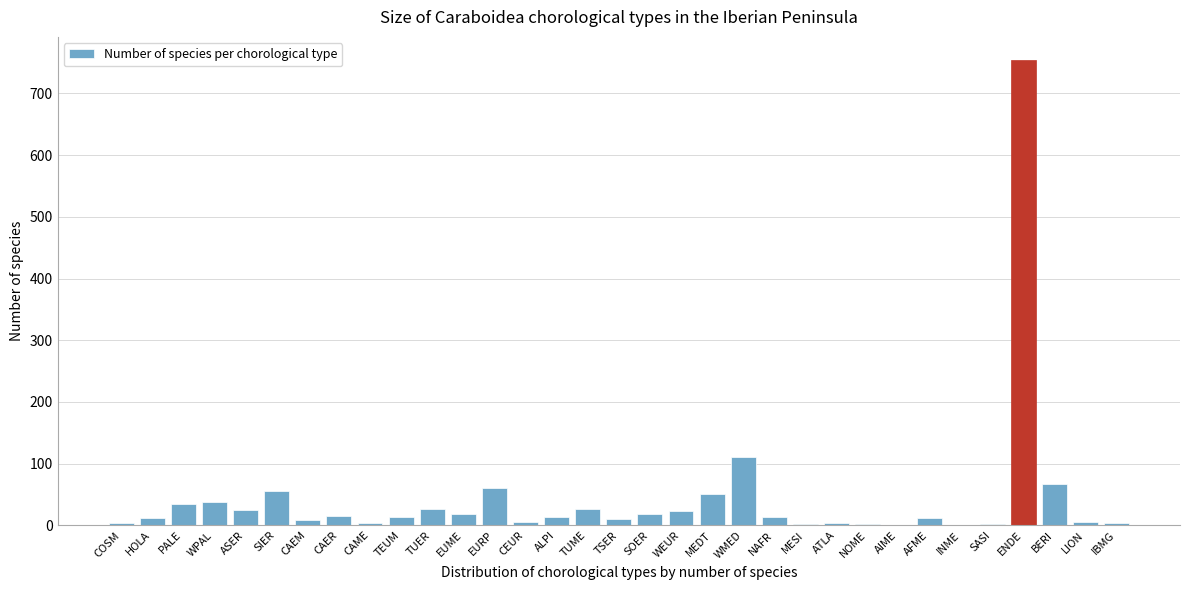

What is the sum of all values?

1438